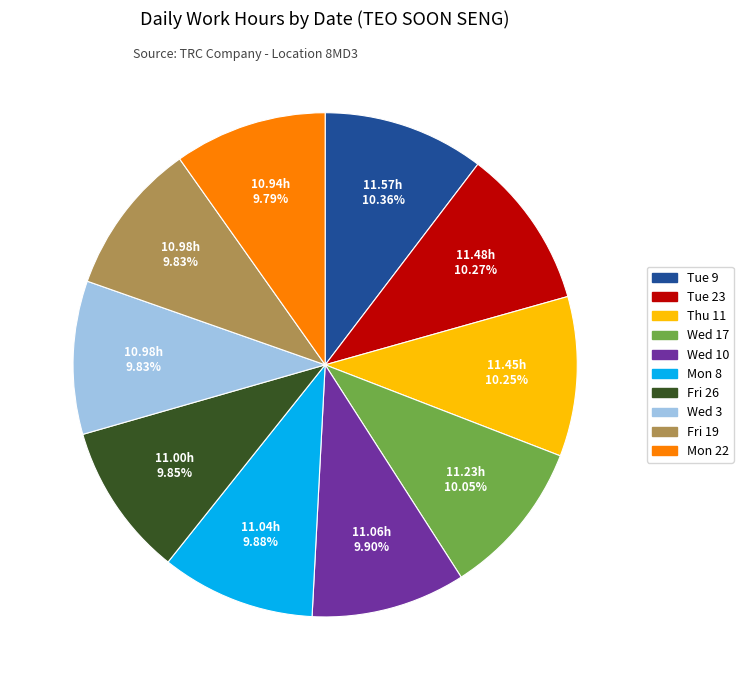

Count the number of slices in the pie.

10